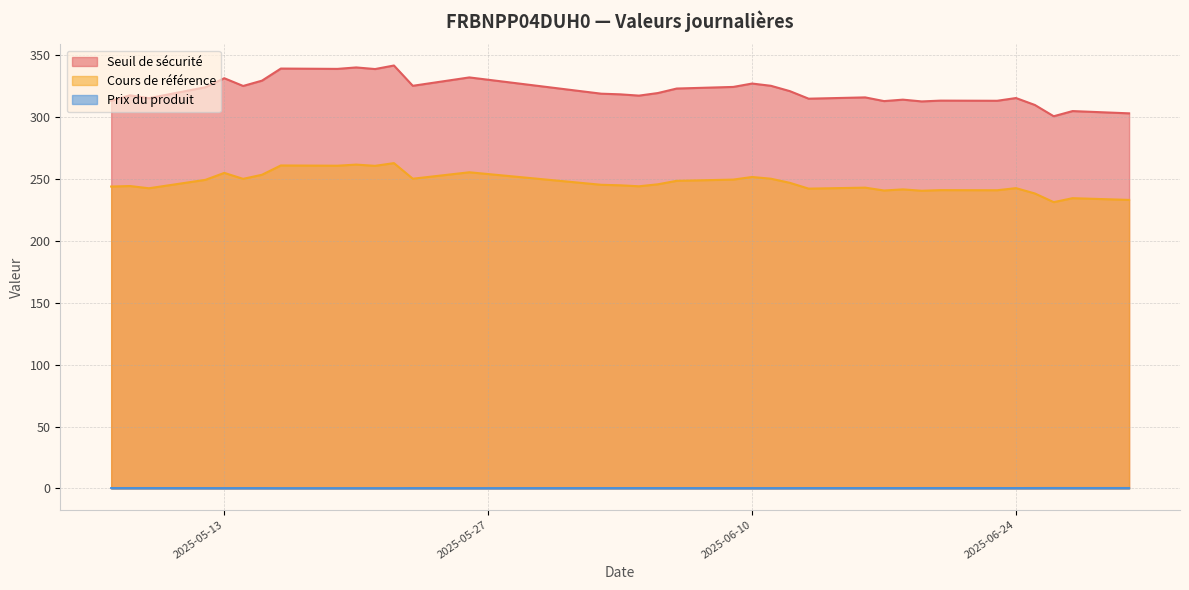

What is the sum of the Seuil de sécurité values at 2025-06-25 and 2025-06-13?

624.1